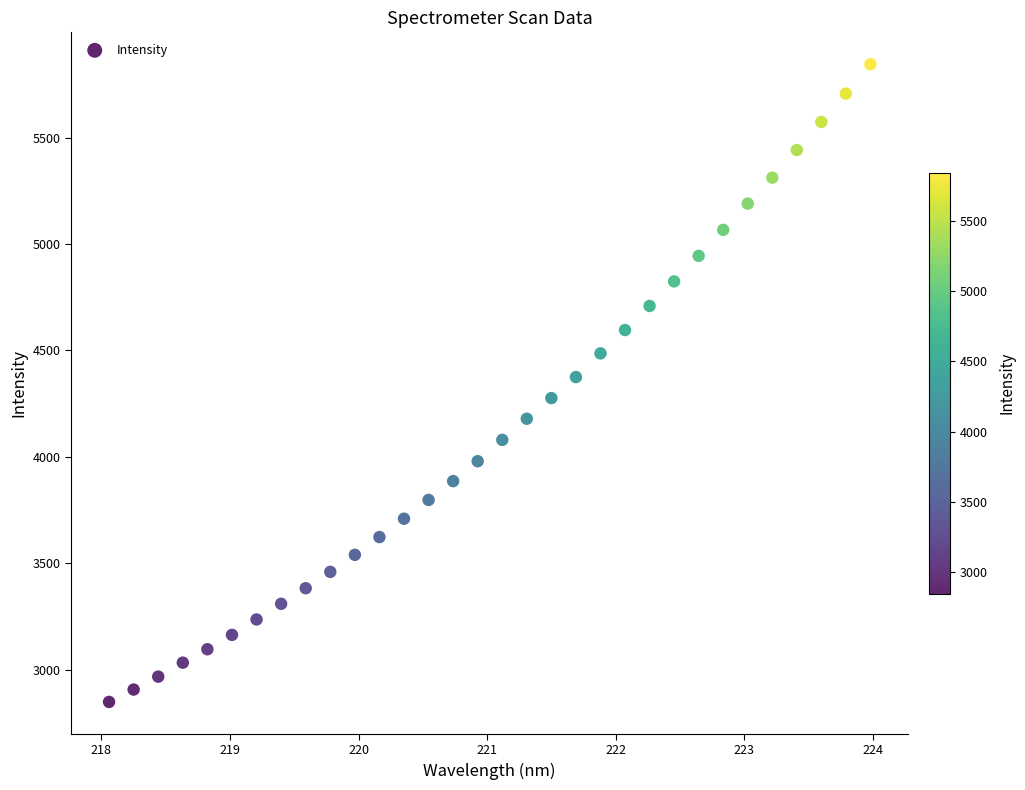

What is the range of X values (max minus min)?

5.9